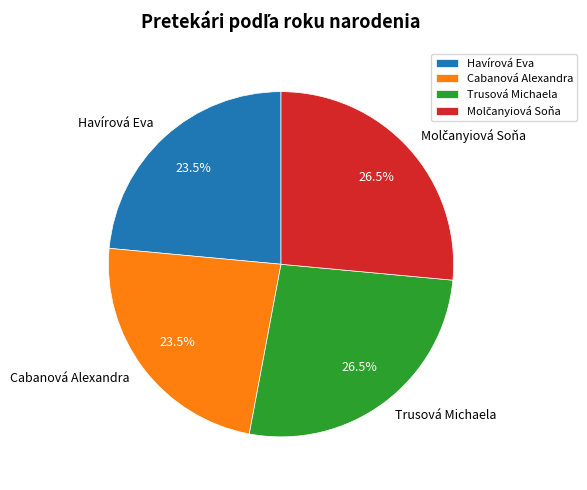

To the nearest percent, what is the average slice percentage?

25%